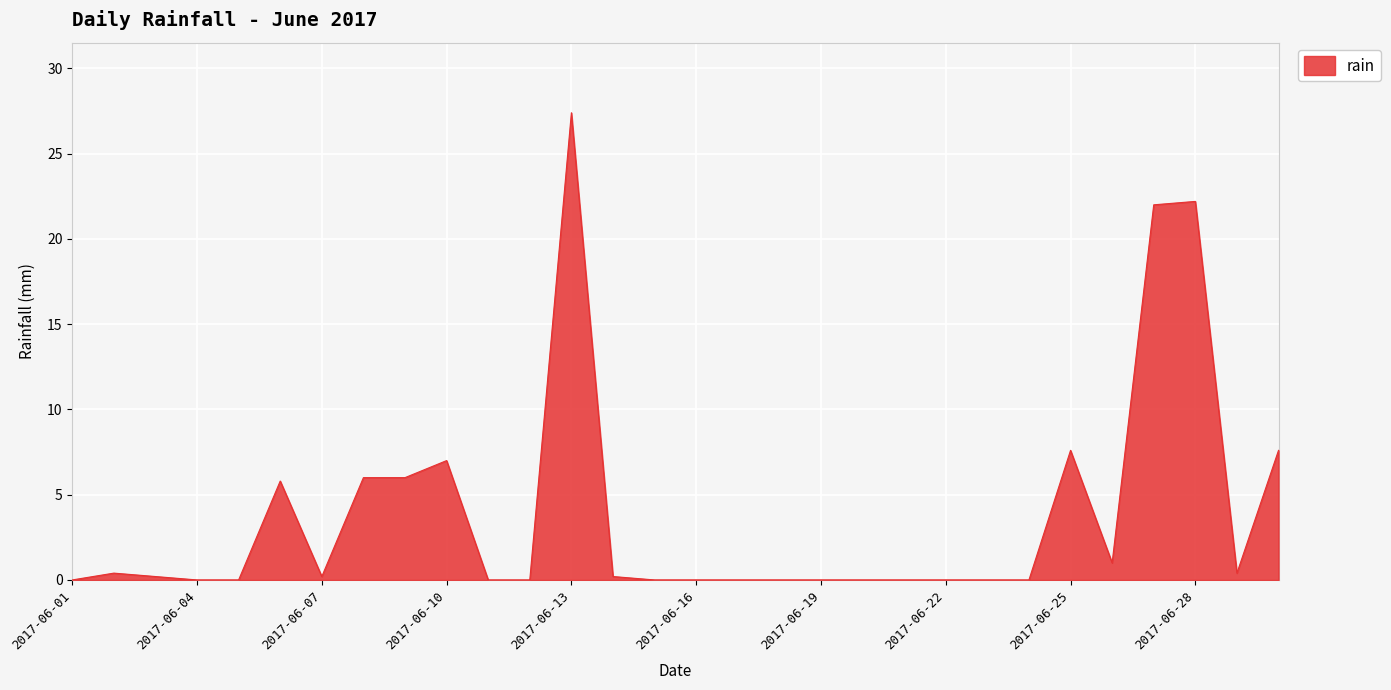

What is the greatest value displayed?

27.4